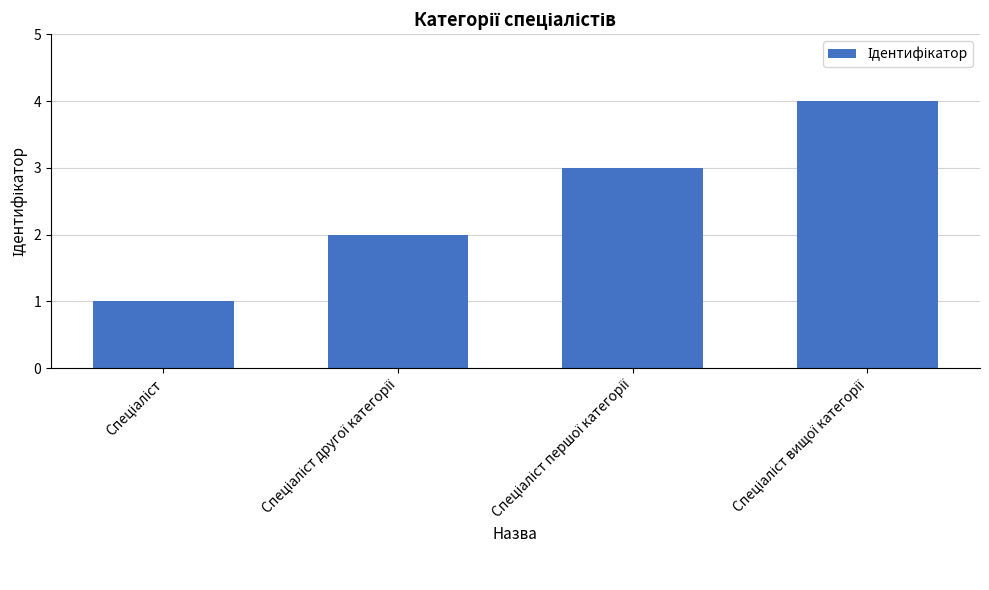

What is the sum of all values?

10